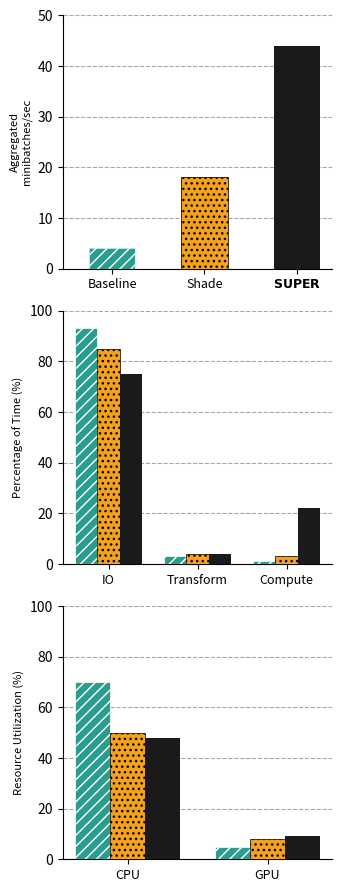

Count the SUPER values in the range 9 to 48.

2